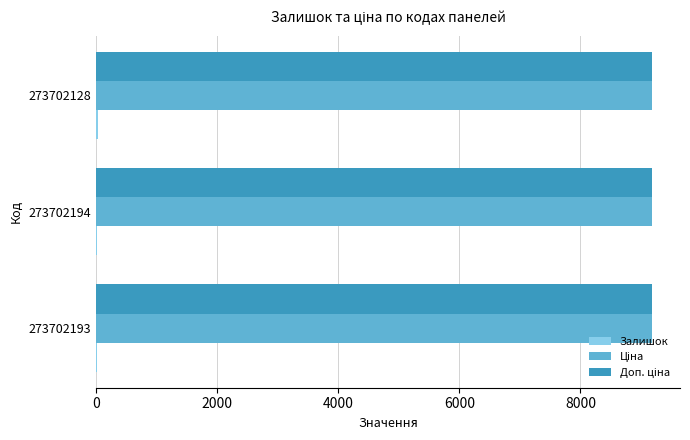

What is the greatest value displayed?

9185.9